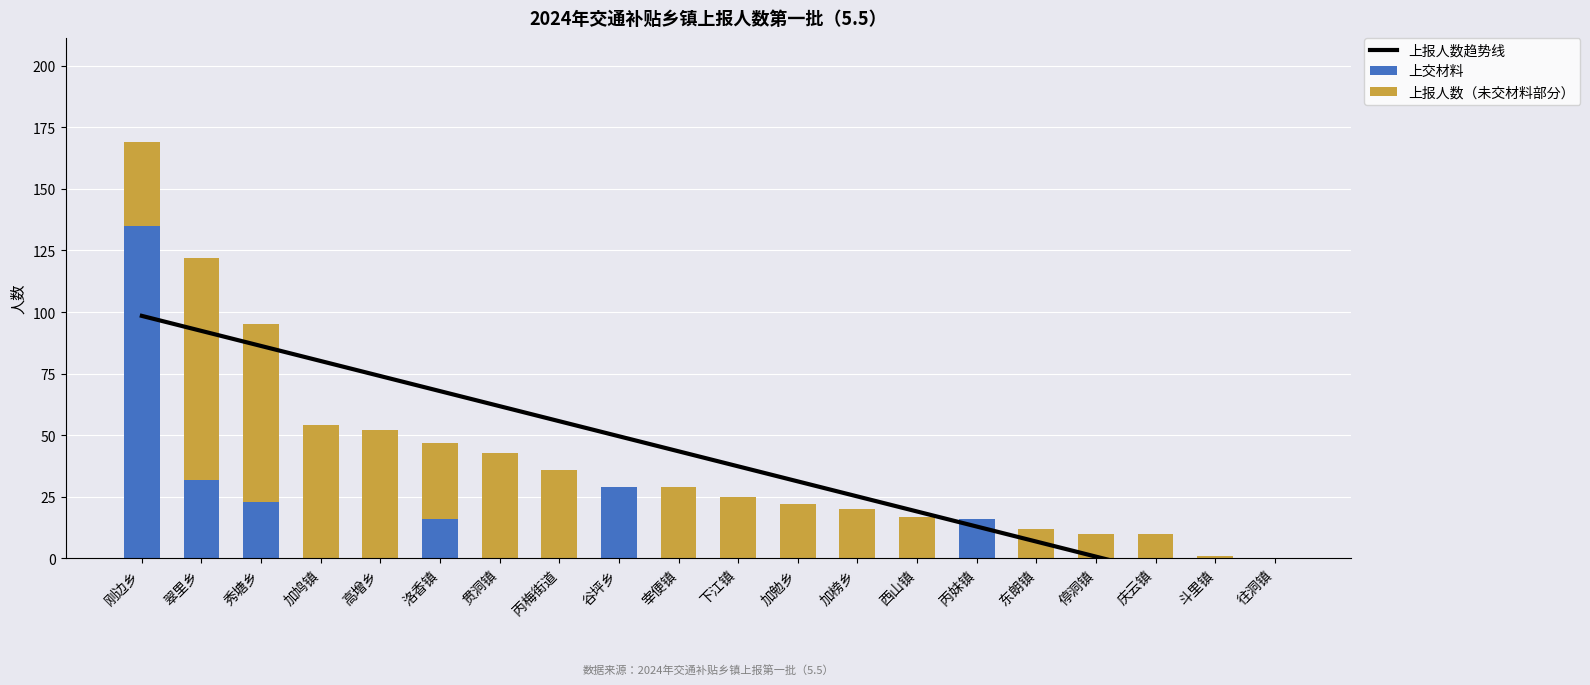

Count the number of categories in the chart.

20